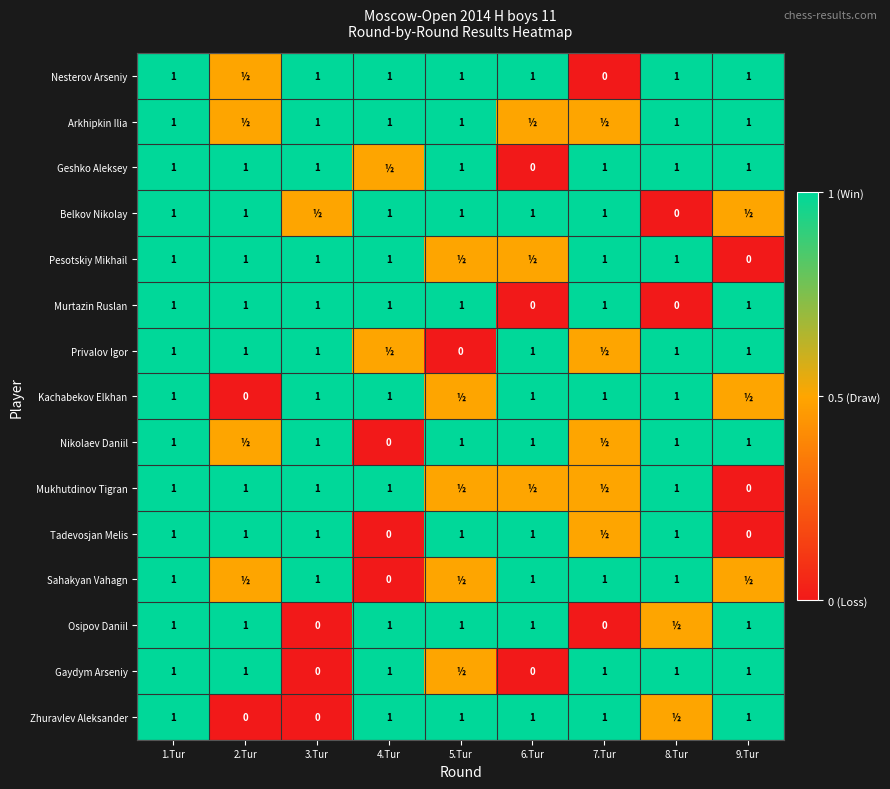

The value of Sahakyan Vahagn at 7.Tur is 1.0. True or false?

True